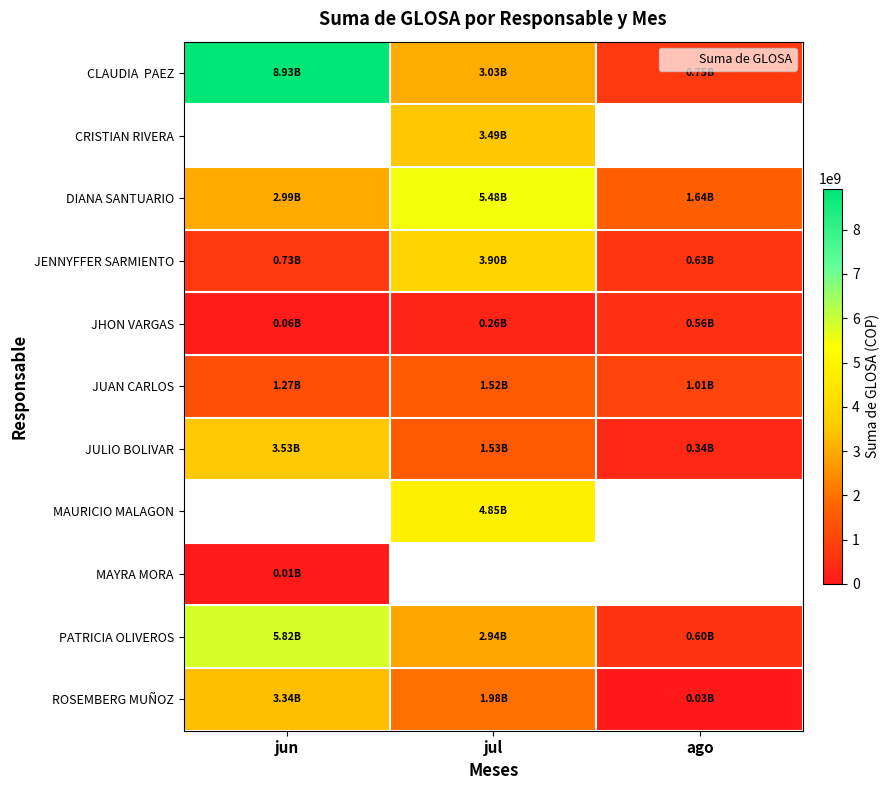

Is the value of MAURICIO MALAGON at jul greater than the value of PATRICIA OLIVEROS at jul?

Yes